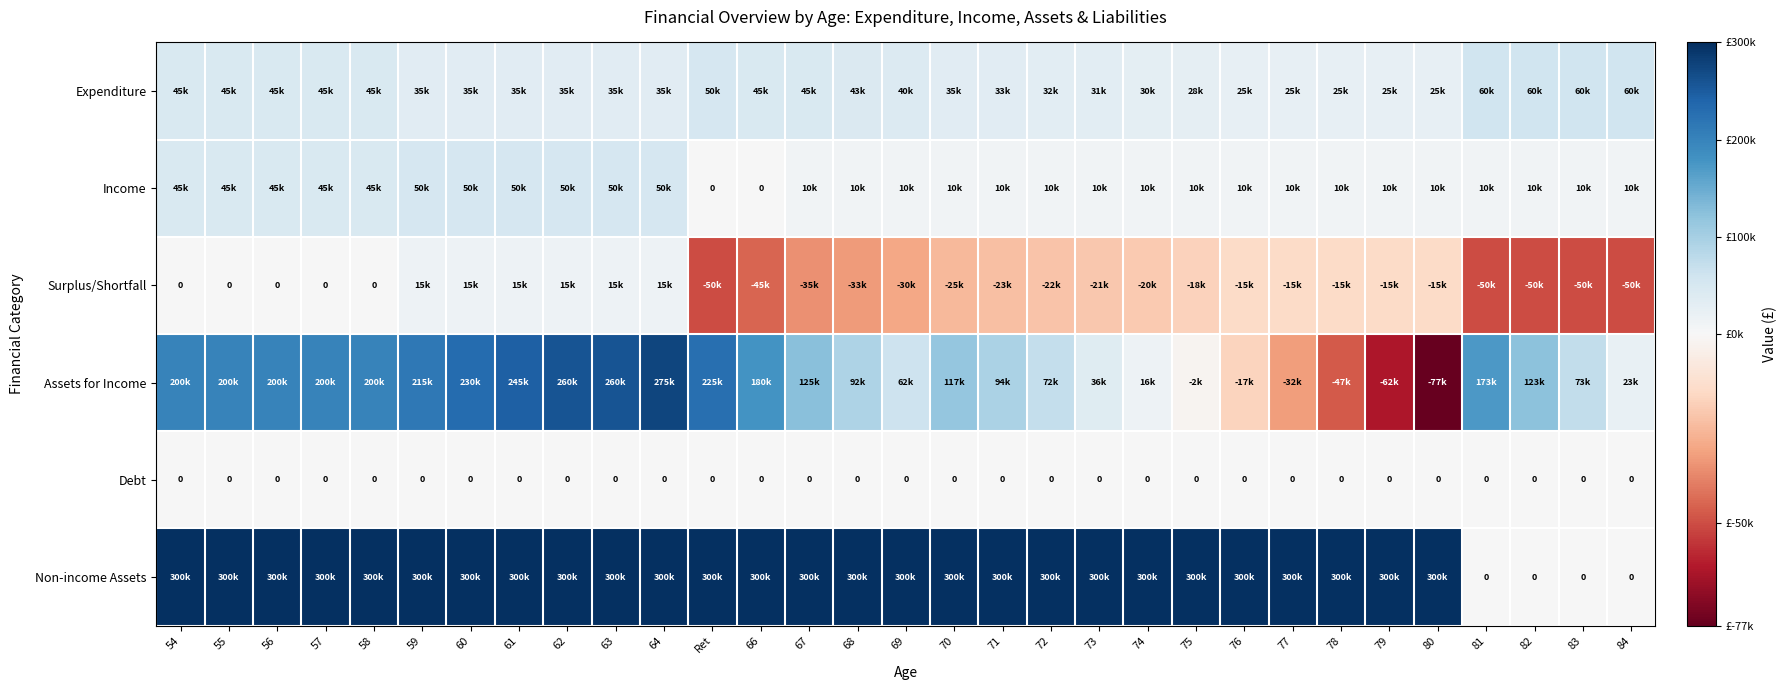

Between 76 and 75, which is larger?

75